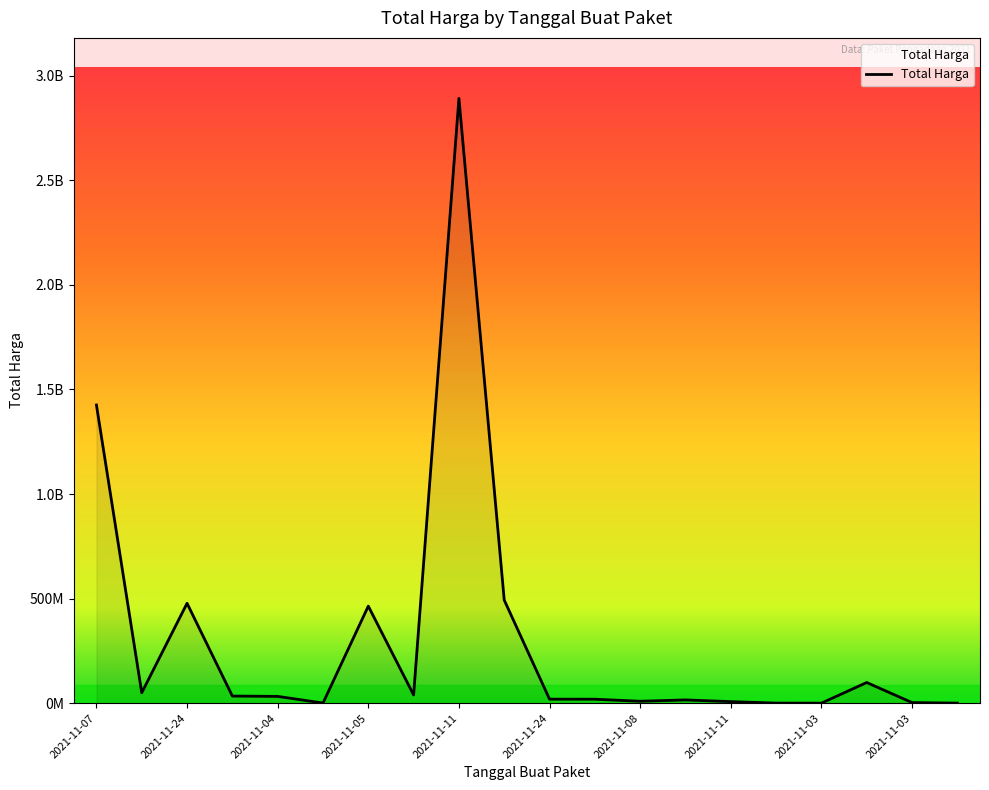

Is this an area chart (filled region under the line)?

Yes